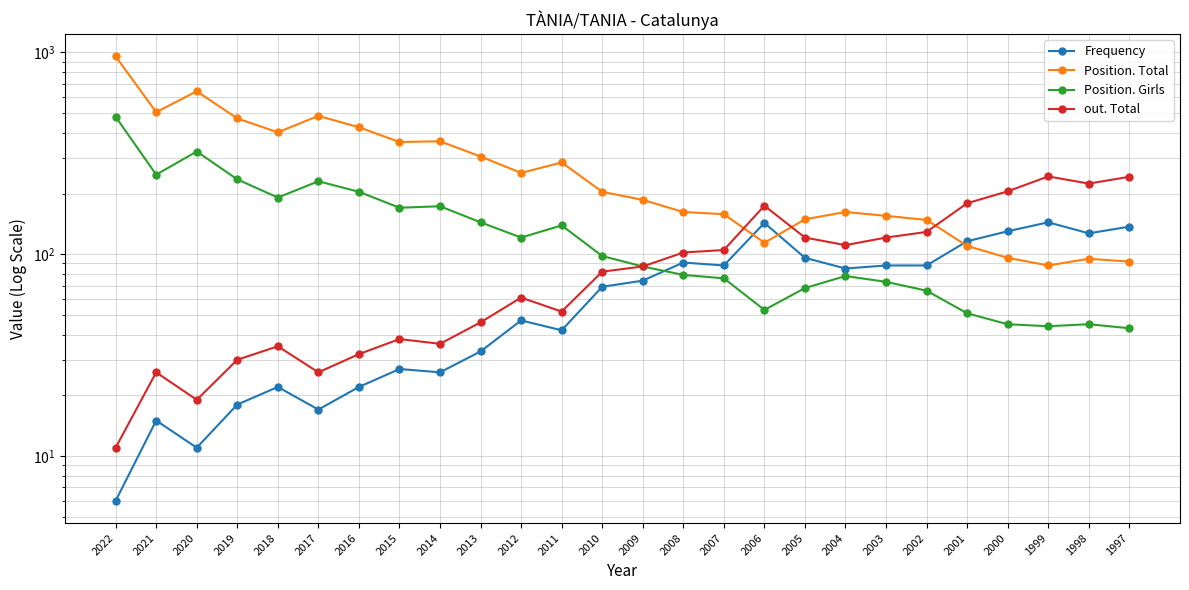

Is the value of Position. Girls at 1999 greater than the value of out. Total at 2015?

Yes